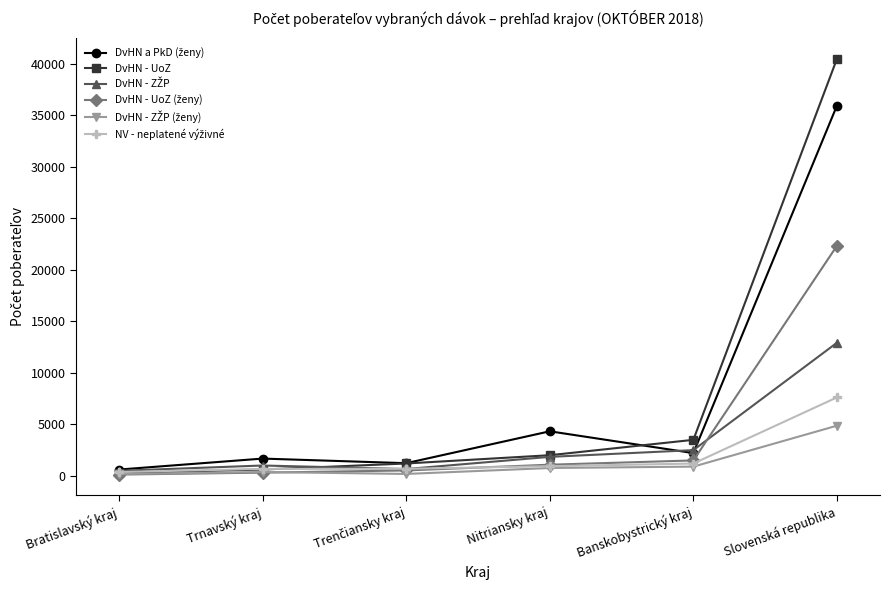

At which label is DvHN - UoZ closest to 20374?

Banskobystrický kraj